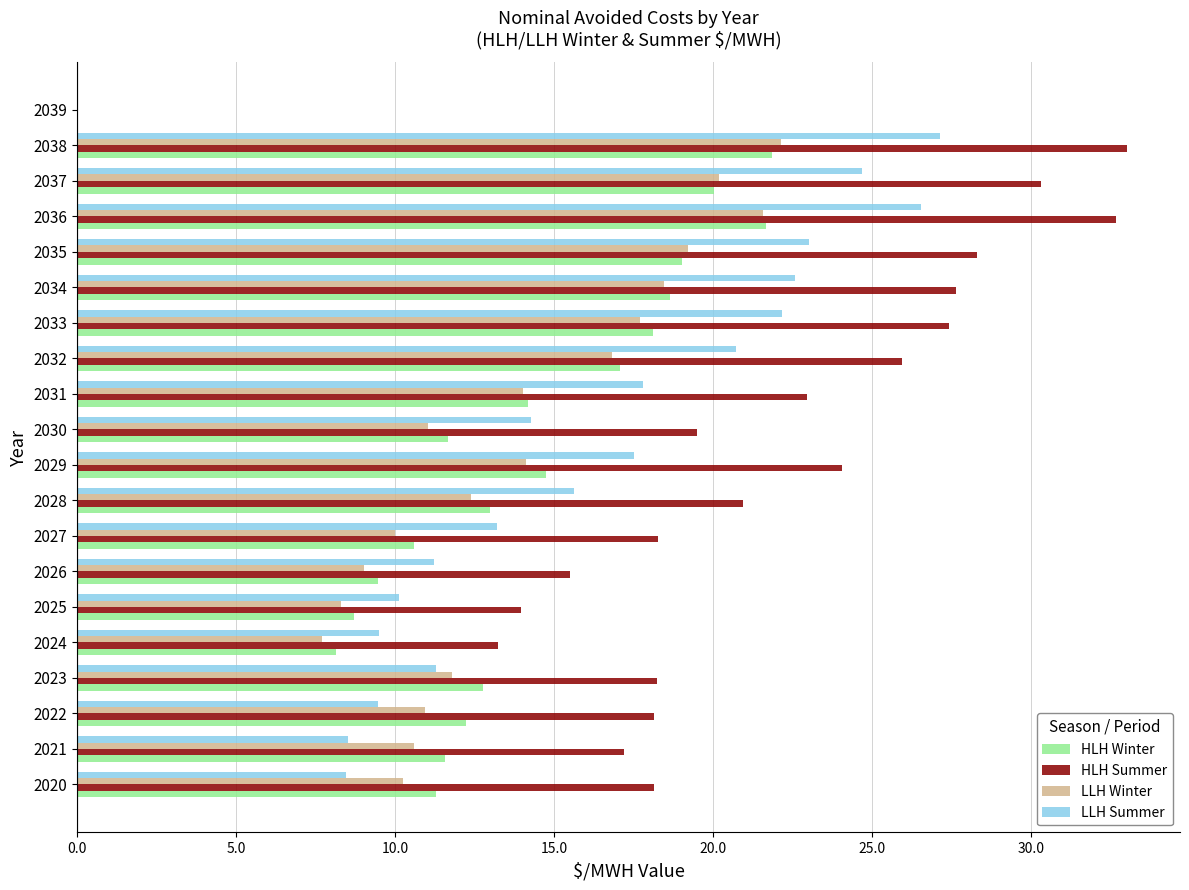

What is the total value across all series at 2026?

45.2